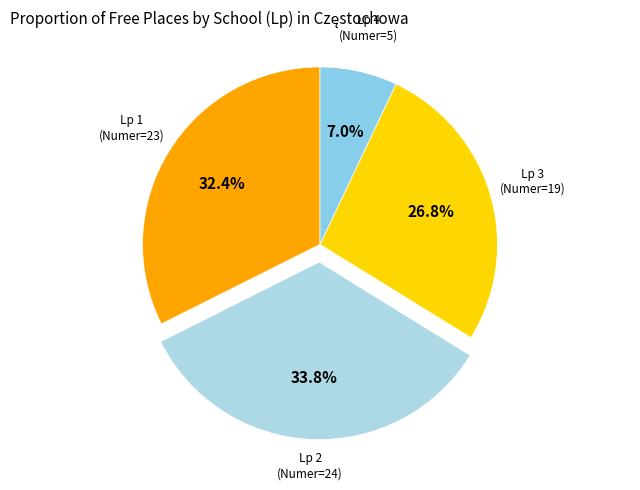

Is there any slice that represents more than half of the pie?

No